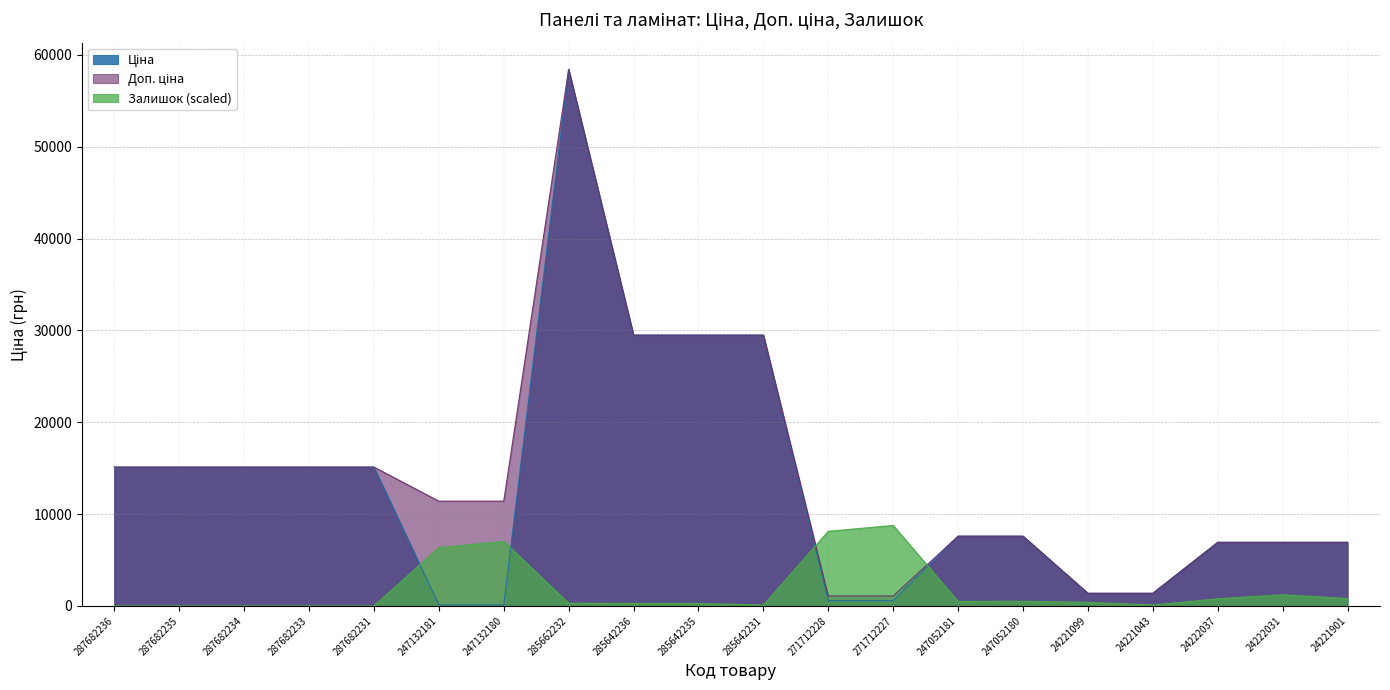

Reading left to right, transcribe all the data shown in this chart.

Ціна: 287682236=15120.0	287682235=15120.0	287682234=15120.0	287682233=15120.0	287682231=15120.0	247132181=114.1	247132180=114.1	285662232=58426.5	285642236=29491.5	285642235=29491.5	285642231=29491.5	271712228=589.9	271712227=589.9	247052181=7596.5	247052180=7596.5	24221099=1375.4	24221043=1375.4	24222037=6925.7	24222031=6925.7	24221901=6925.7
Доп. ціна: 287682236=15120.0	287682235=15120.0	287682234=15120.0	287682233=15120.0	287682231=15120.0	247132181=11410.0	247132180=11410.0	285662232=58426.5	285642236=29491.5	285642235=29491.5	285642231=29491.5	271712228=1081.7	271712227=1081.7	247052181=7596.5	247052180=7596.5	24221099=1375.0	24221043=1375.0	24222037=6925.7	24222031=6925.7	24221901=6925.7
Залишок: 287682236=0.0	287682235=0.0	287682234=0.0	287682233=0.0	287682231=0.0	247132181=6347.2	247132180=7030.7	285662232=292.9	285642236=268.5	285642235=268.5	285642231=97.6	271712228=8129.3	271712227=8764.0	247052181=488.2	247052180=512.7	24221099=390.6	24221043=97.6	24222037=781.2	24222031=1220.6	24221901=805.6